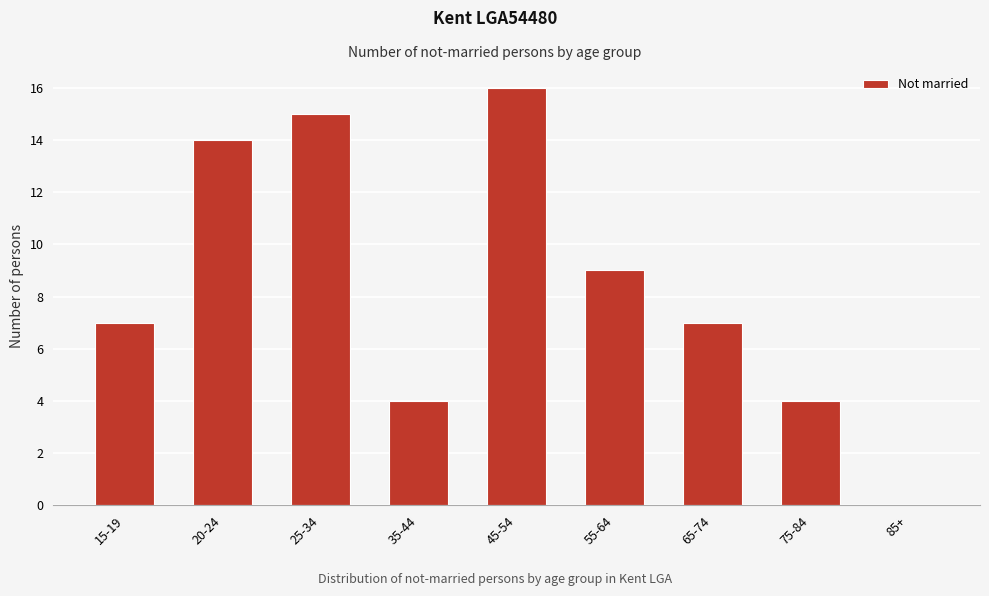

Reading right to left, what are all the values shown in this chart?

85+=0	75-84=4	65-74=7	55-64=9	45-54=16	35-44=4	25-34=15	20-24=14	15-19=7